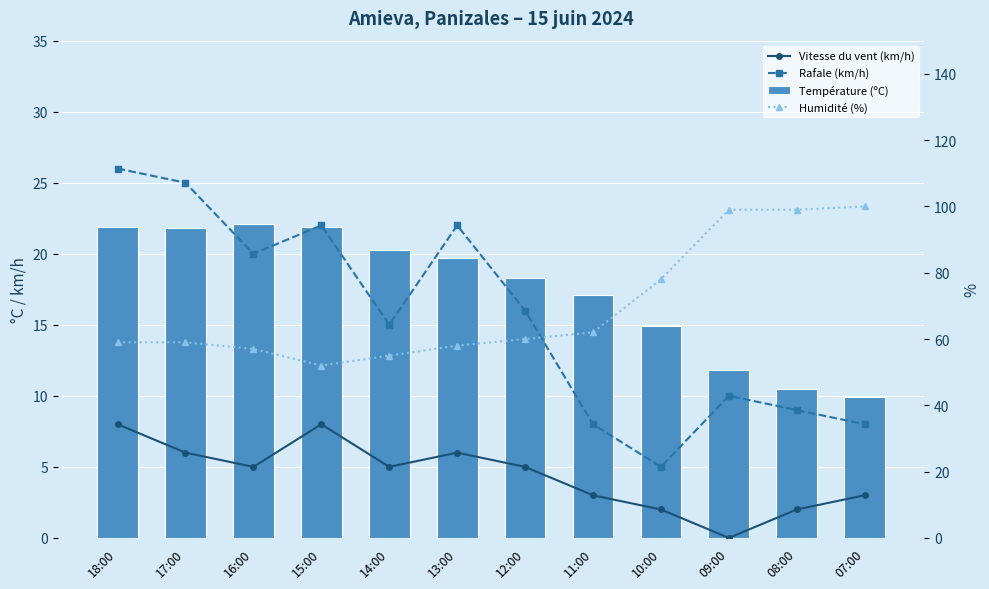

Which has a higher value, 14:00 or 11:00?

14:00